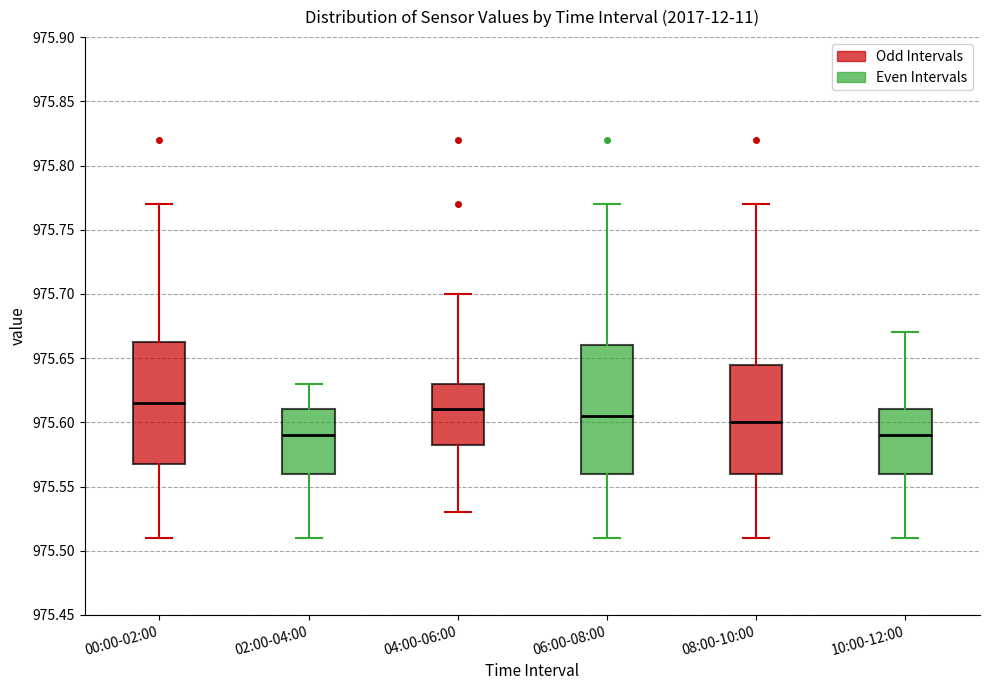

Where does the upper whisker of the box for 08:00-10:00 end on the y-axis? The values are not printed on the chart, so give them approximately, as read against the axis.

975.770